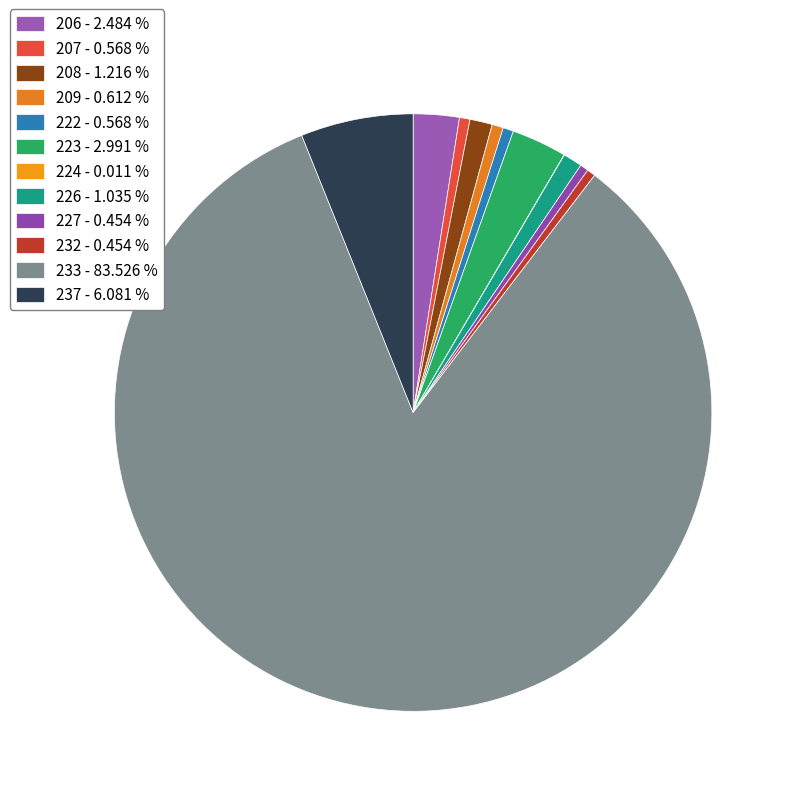

Rank the categories by value from lowest to highest.

224, 227, 232, 207, 222, 209, 226, 208, 206, 223, 237, 233